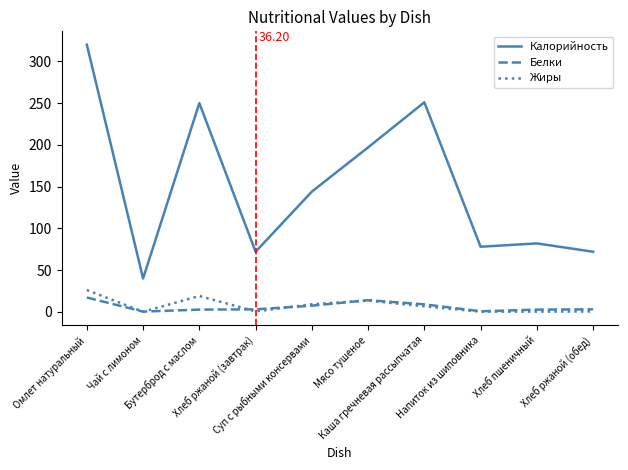

What is the greatest value displayed?

320.0